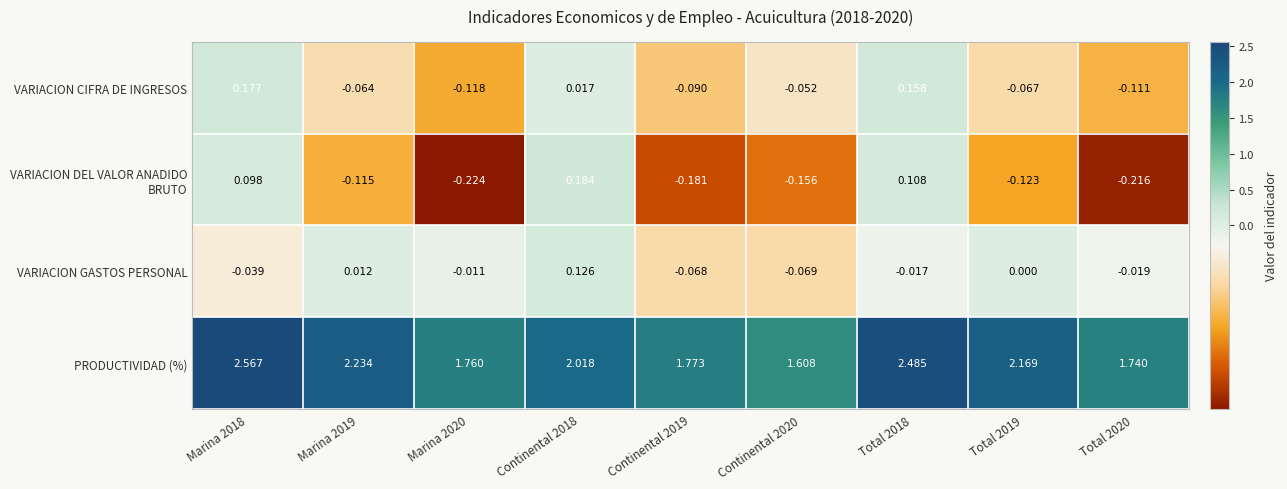

Which series has the largest total across all categories?

PRODUCTIVIDAD (%)